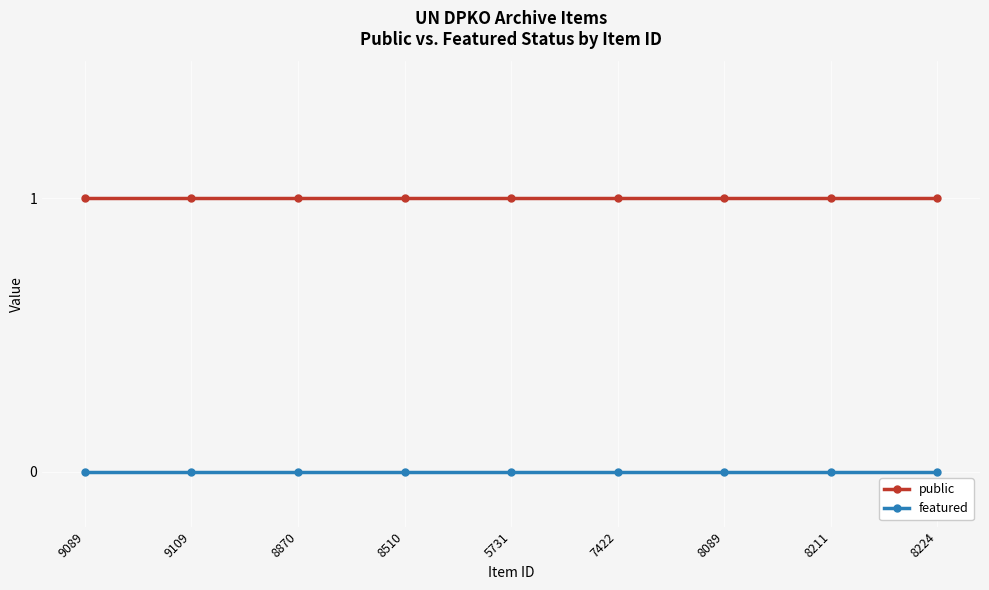

Is the value of featured at 8870 greater than the value of public at 8089?

No